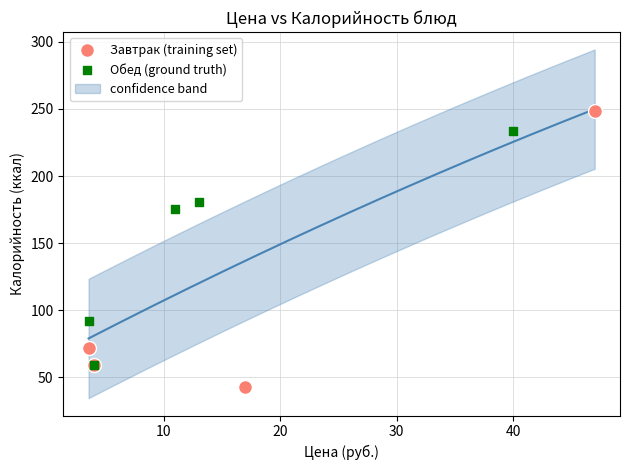

Which series reaches the maximum Y coordinate?

Завтрак (training set)